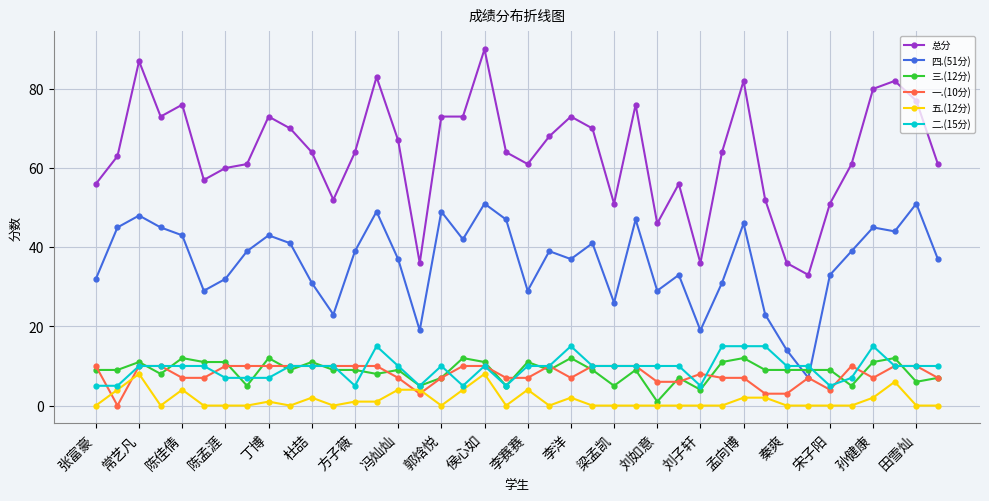

What is the value of the 总分 point at the 20th from the left?

64